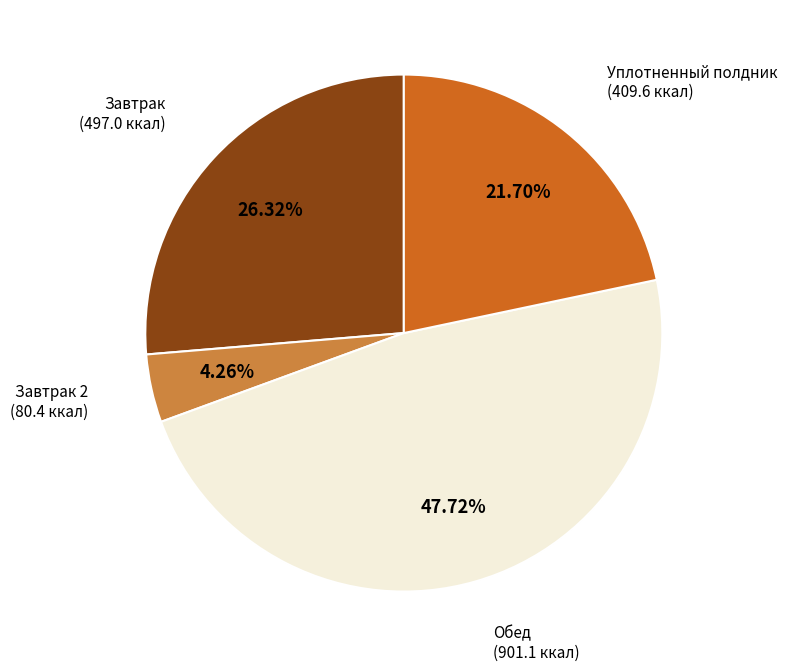

Does any single category account for the majority?

No